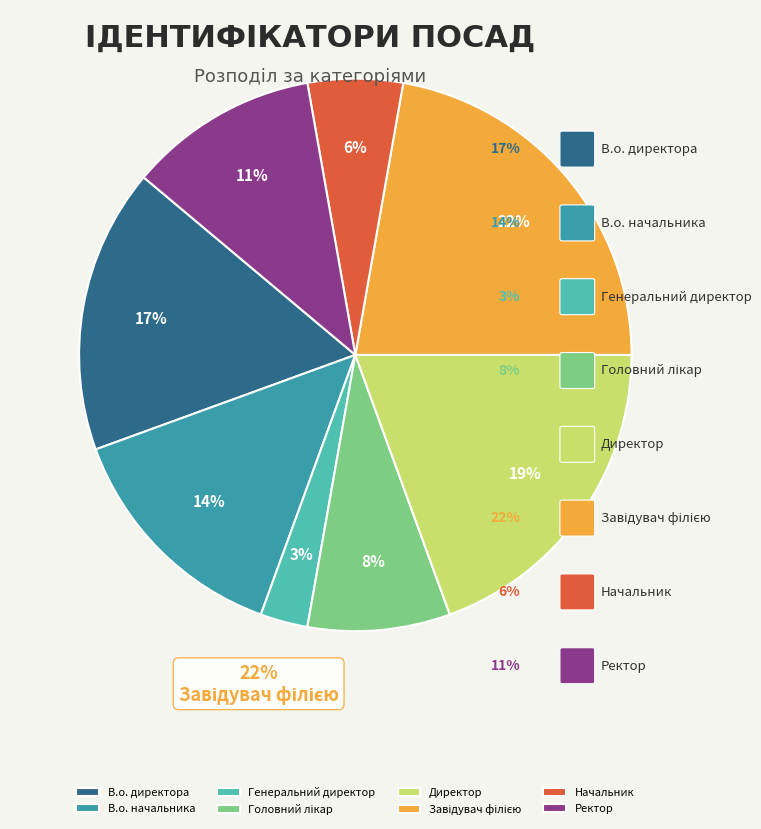

Is there any slice that represents more than half of the pie?

No